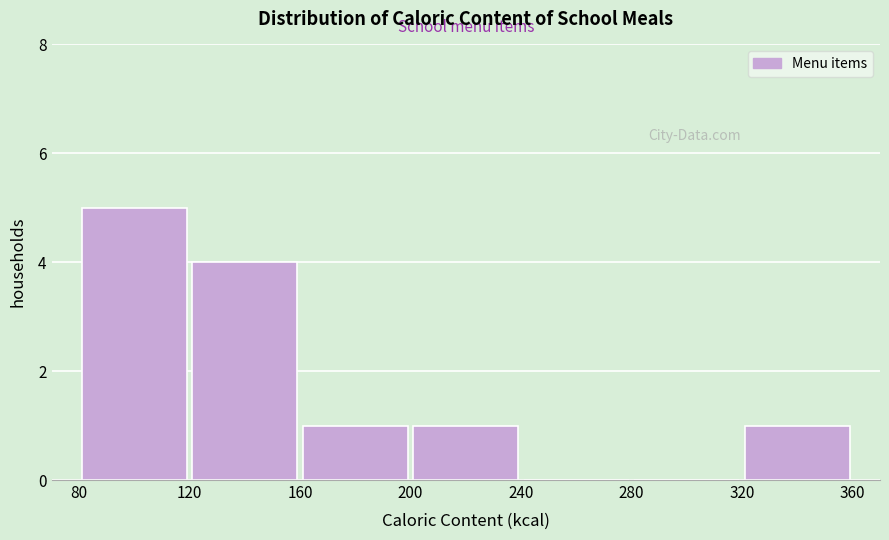

Reading left to right, transcribe this chart: for each bar, give the range it covers on the x-axis and its height. The values are not printed on the chart, so give them approximately, as read against the axis.

80 to 120: 5
120 to 160: 4
160 to 200: 1
200 to 240: 1
240 to 280: 0
280 to 320: 0
320 to 360: 1